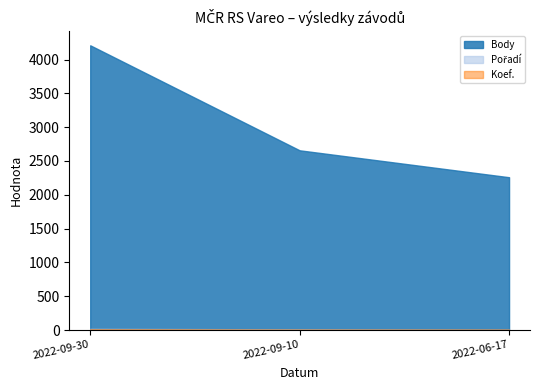

Is it true that Pořadí equals 6 at 2022-06-17?

True